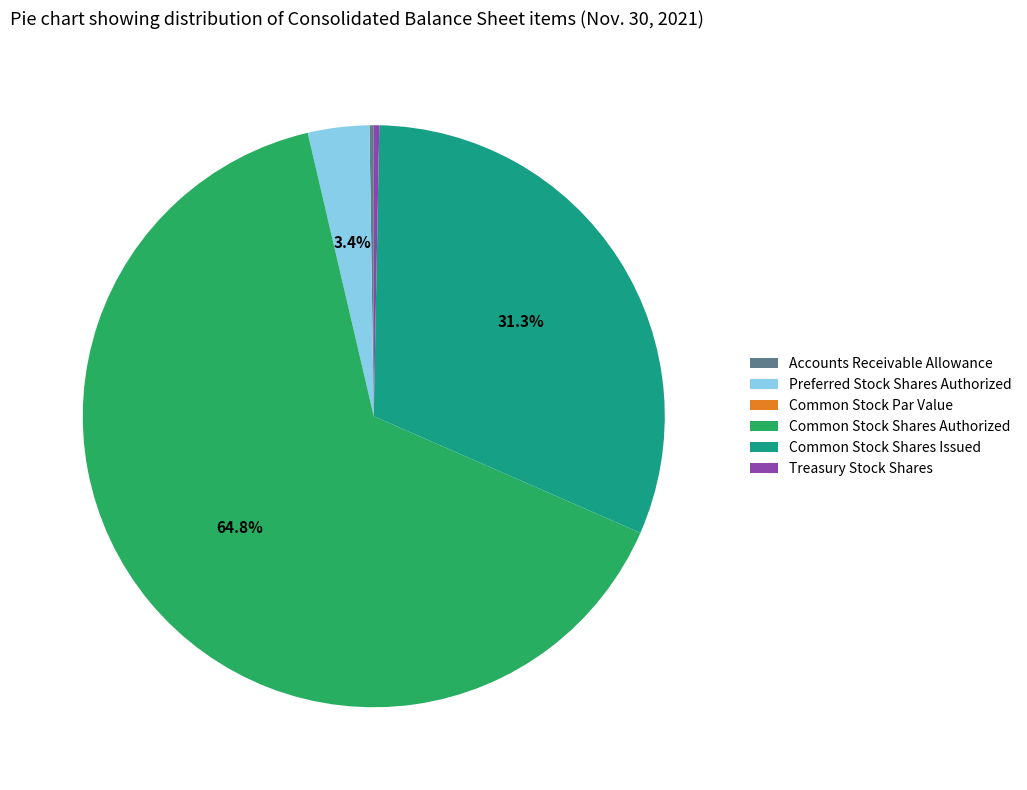

Which category has the biggest portion of the pie?

Common Stock Shares Authorized